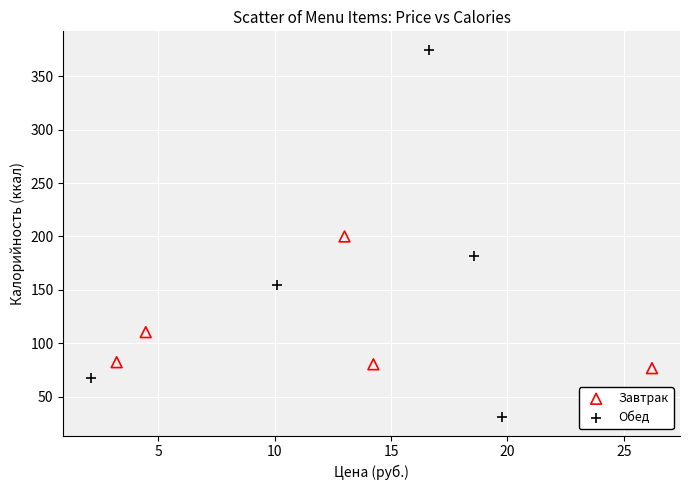

Which series contains the lowest Y value?

Обед